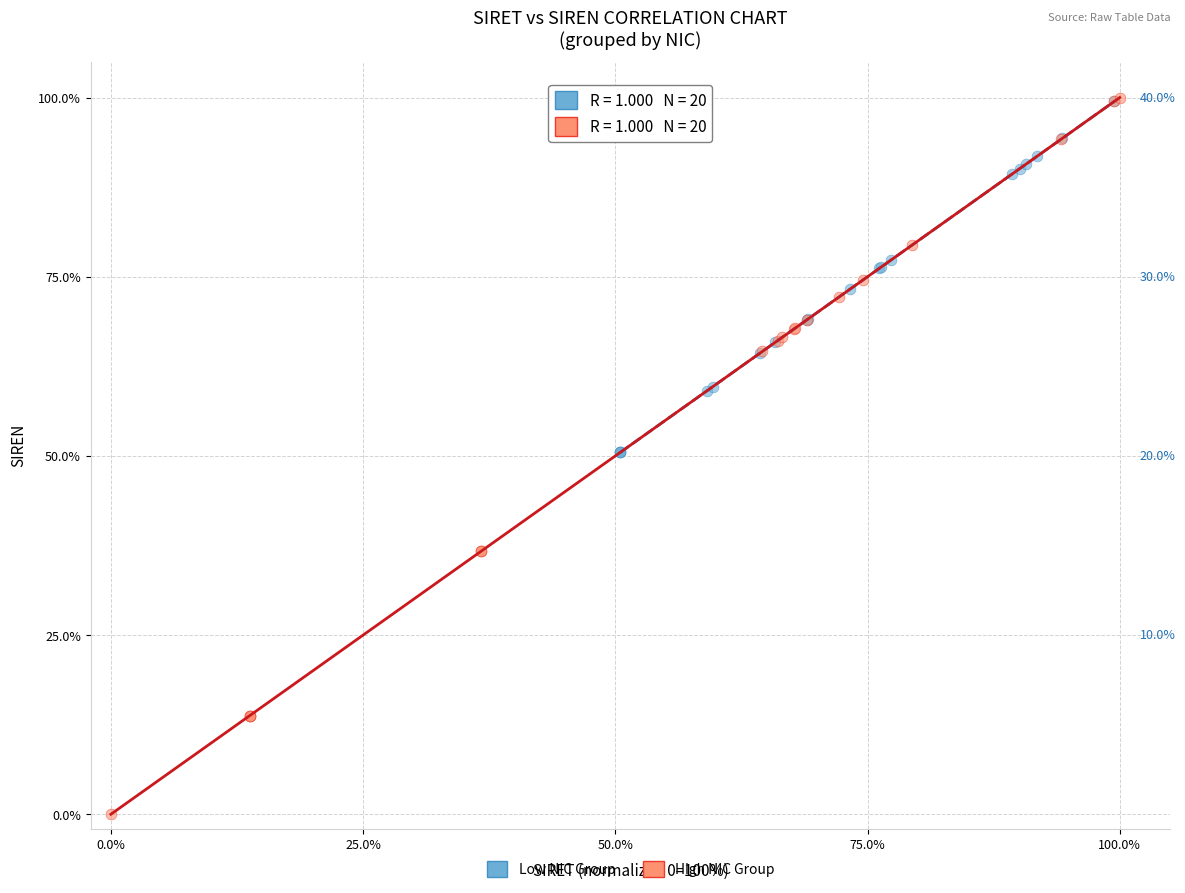

Which series has the largest Y range (max minus min)?

High NIC Group